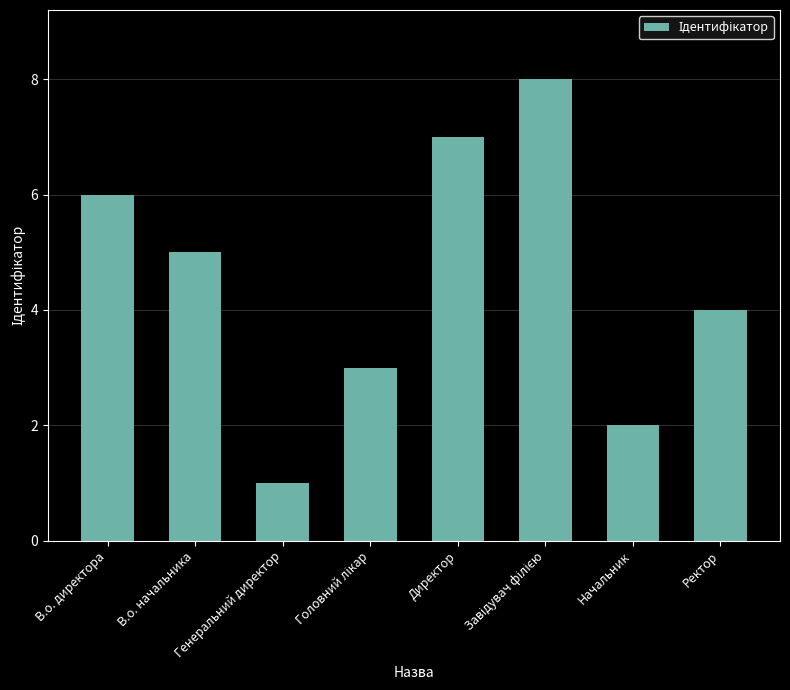

What is the smallest value displayed?

1